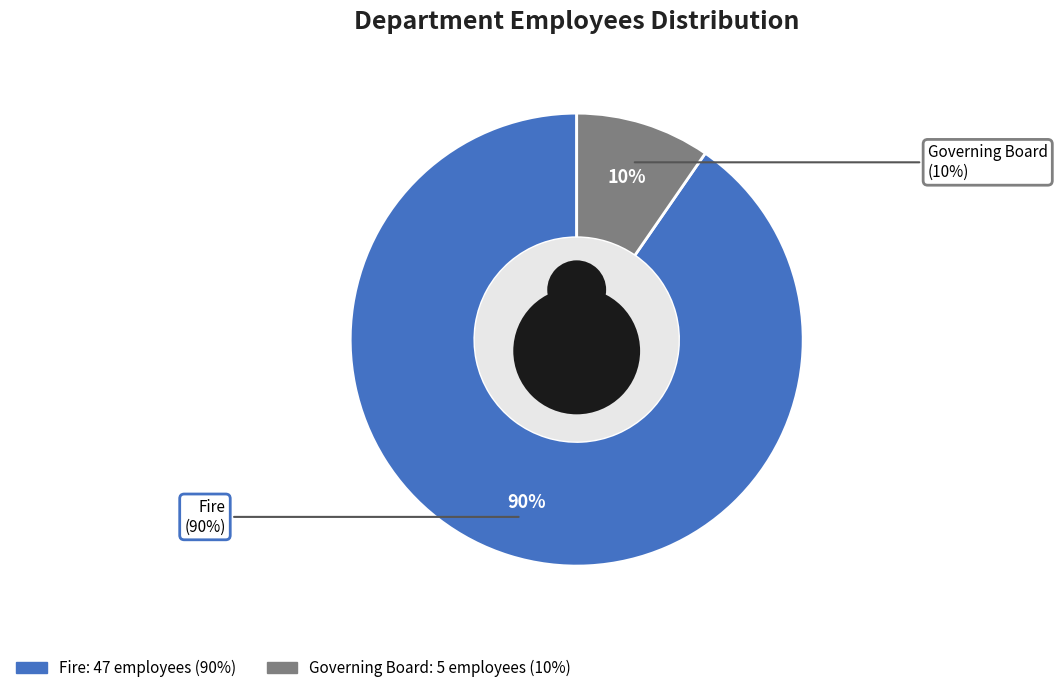

Does any single category account for the majority?

Yes